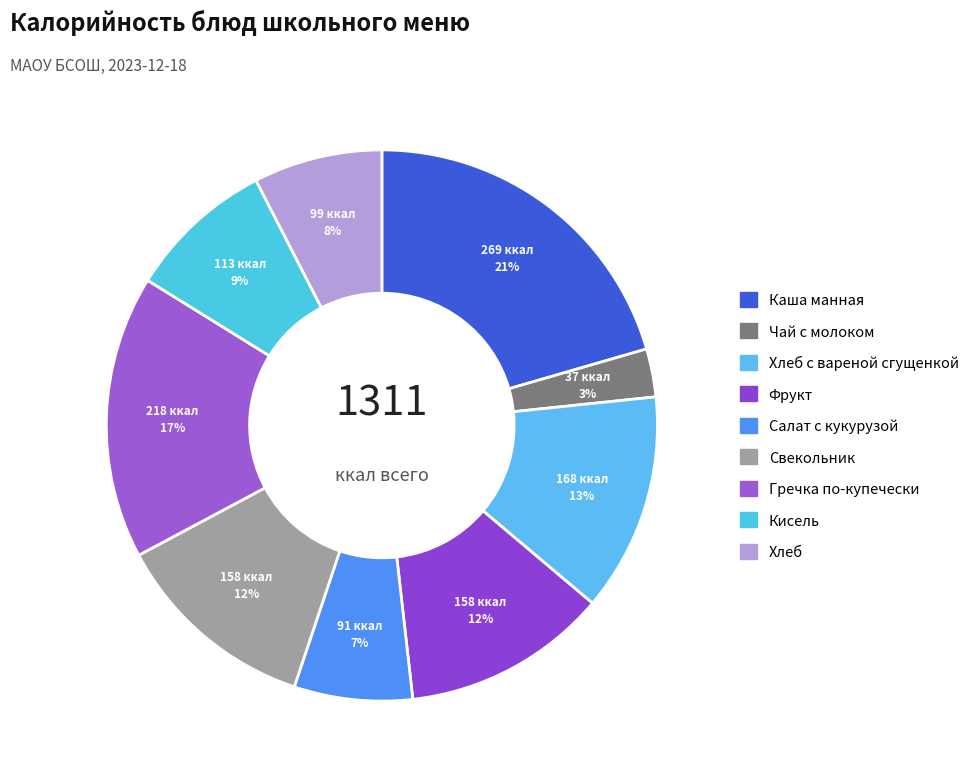

Is there any slice that represents more than half of the pie?

No